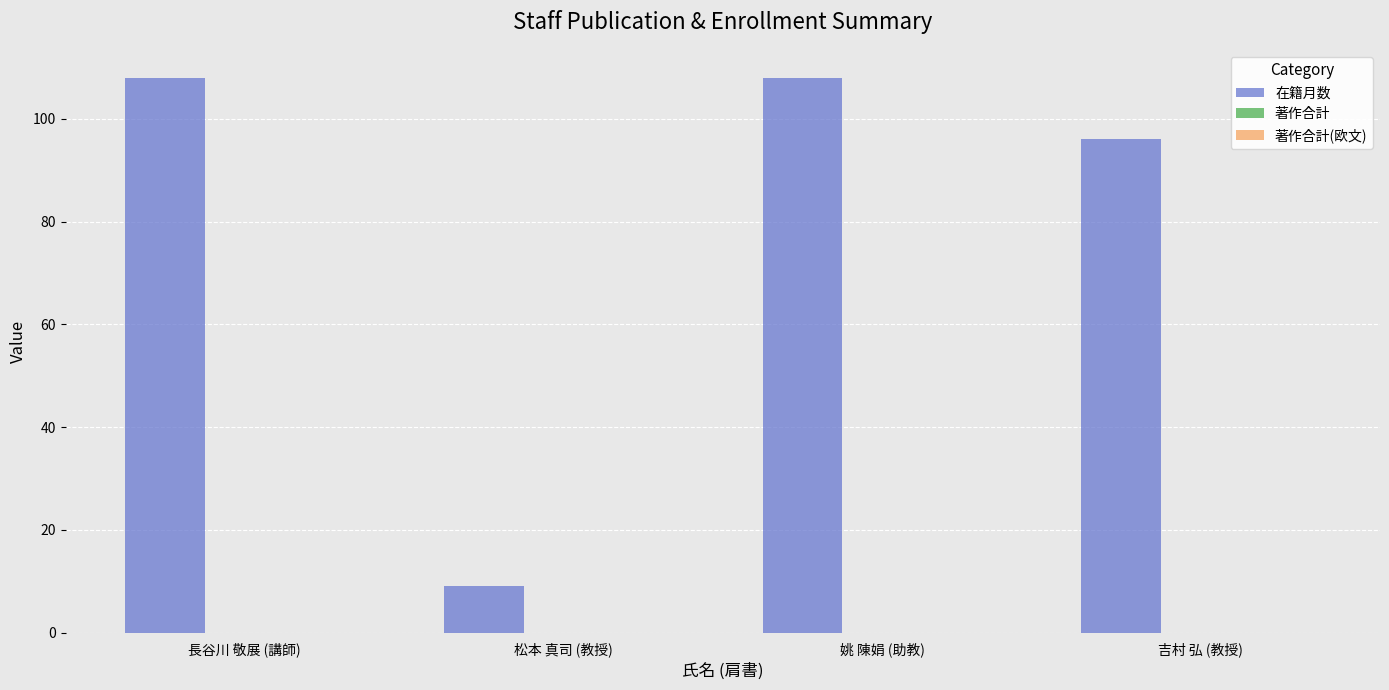

Which has a higher value, 長谷川 敬展 (講師) or 松本 真司 (教授)?

長谷川 敬展 (講師)